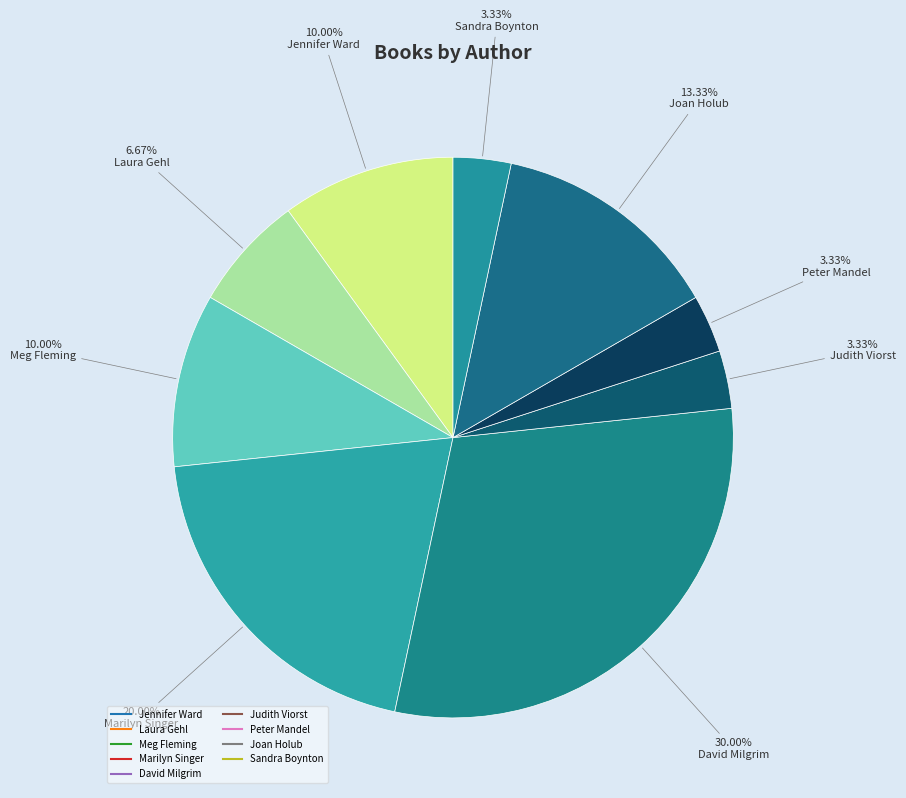

How many segments does this pie chart have?

9